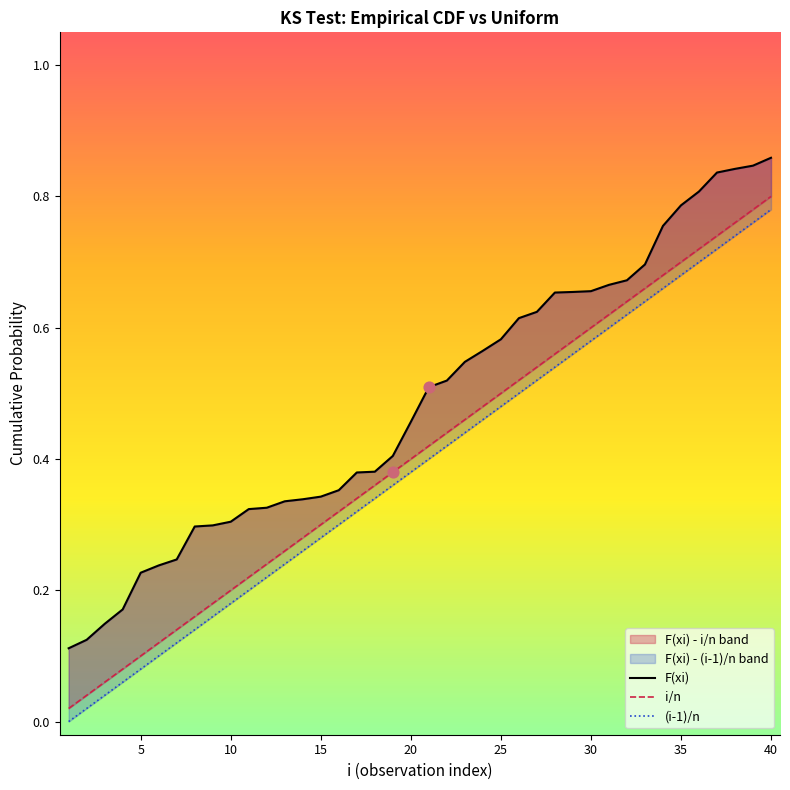

Which series reaches the minimum Y coordinate?

(i-1)/n